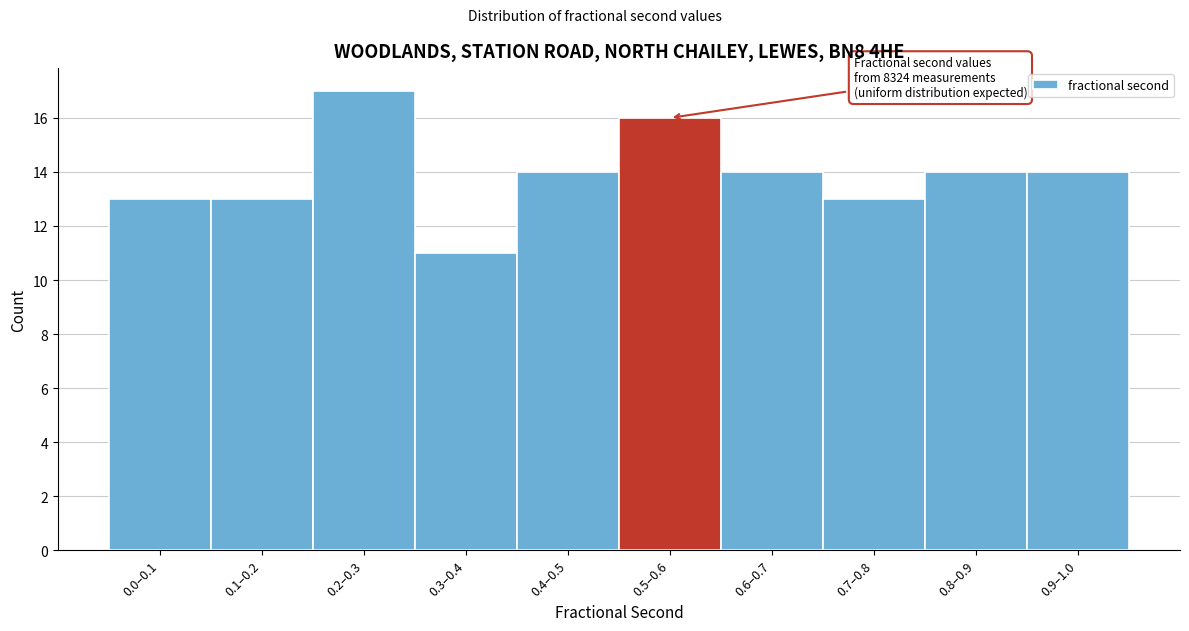

Reading left to right, list all the values displayed in this chart.

13	13	17	11	14	16	14	13	14	14